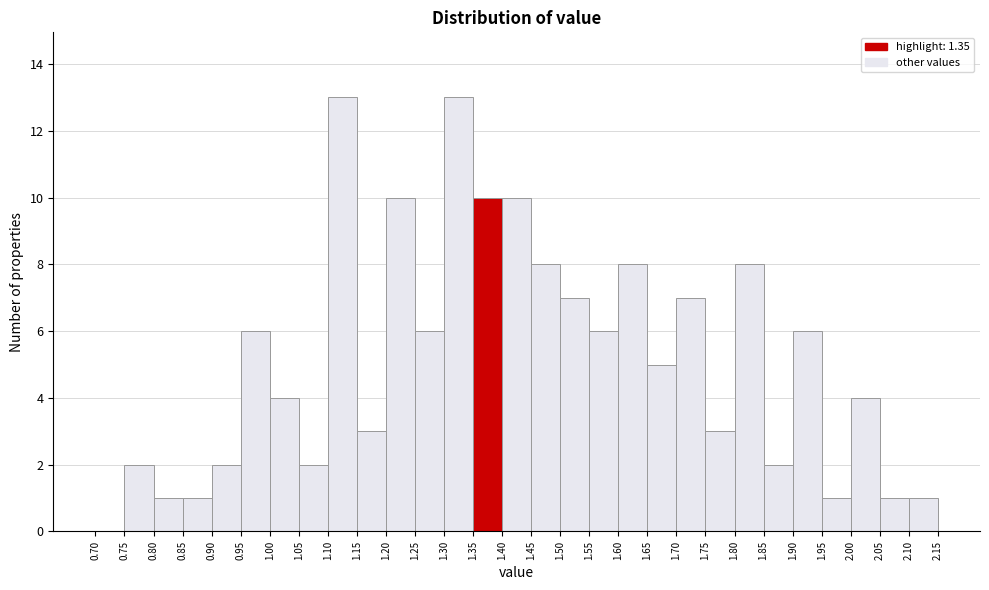

Reading left to right, list every bar in this chart as the range it spans on the x-axis followed by its height. The values are not printed on the chart, so give them approximately, as read against the axis.

0.70 to 0.75: 0
0.75 to 0.80: 2
0.80 to 0.85: 1
0.85 to 0.90: 1
0.90 to 0.95: 2
0.95 to 1.00: 6
1.00 to 1.05: 4
1.05 to 1.10: 2
1.10 to 1.15: 13
1.15 to 1.20: 3
1.20 to 1.25: 10
1.25 to 1.30: 6
1.30 to 1.35: 13
1.35 to 1.40: 10
1.40 to 1.45: 10
1.45 to 1.50: 8
1.50 to 1.55: 7
1.55 to 1.60: 6
1.60 to 1.65: 8
1.65 to 1.70: 5
1.70 to 1.75: 7
1.75 to 1.80: 3
1.80 to 1.85: 8
1.85 to 1.90: 2
1.90 to 1.95: 6
1.95 to 2.00: 1
2.00 to 2.05: 4
2.05 to 2.10: 1
2.10 to 2.15: 1